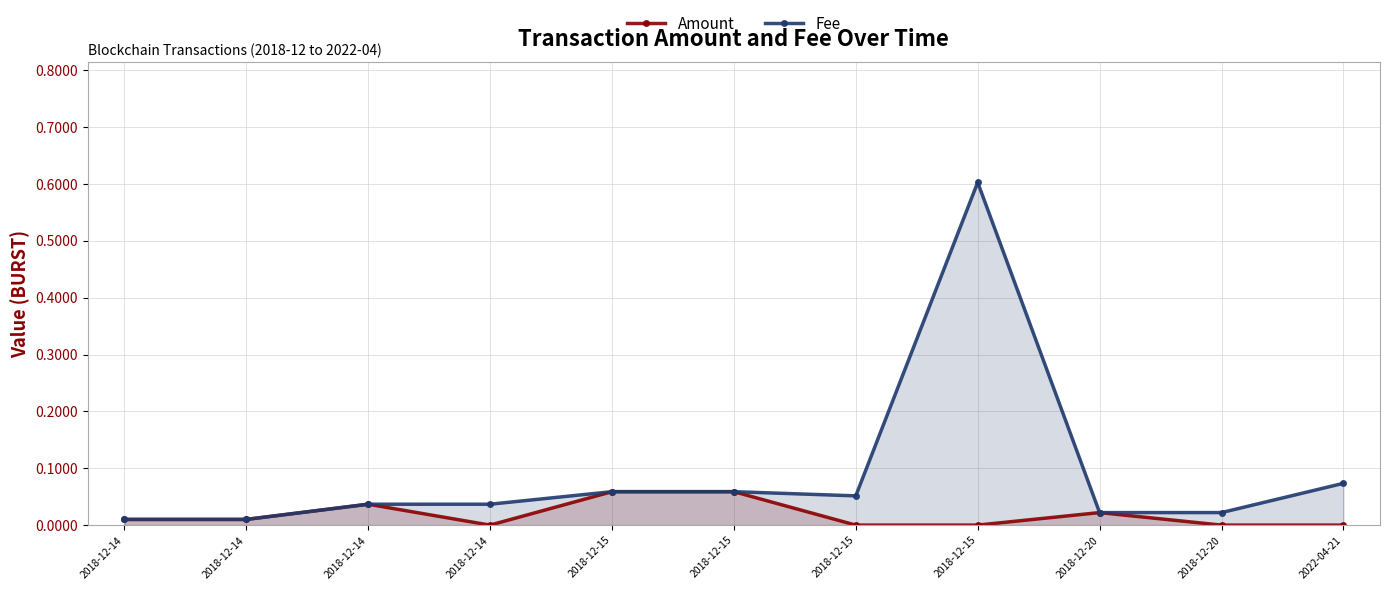

At how many categories does at least one series exceed 0?

11